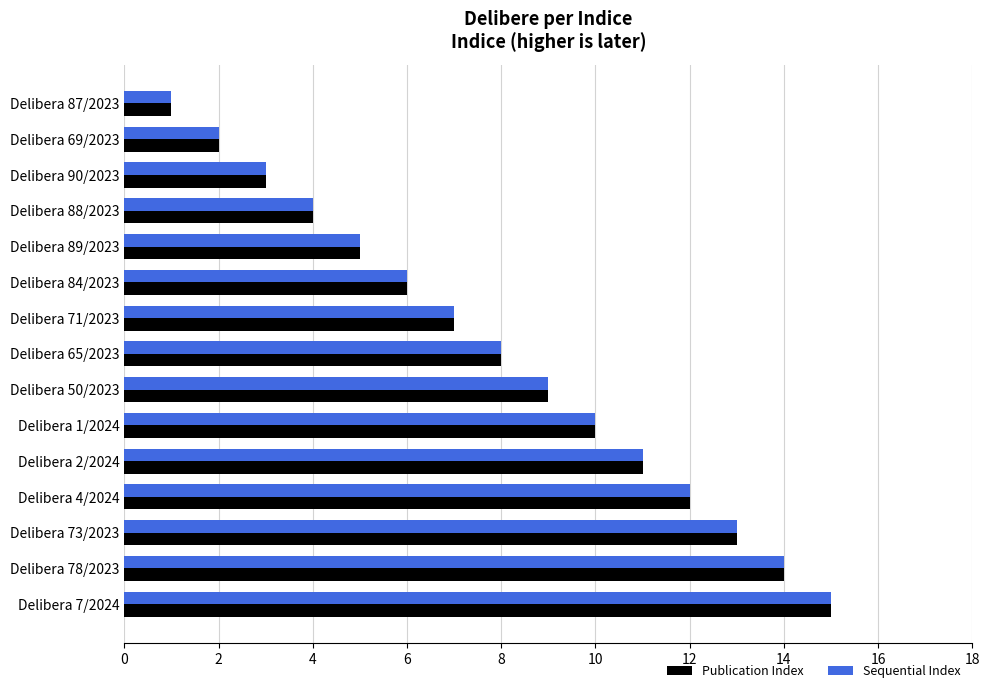

Which category has the lowest value across all series?

Delibera 87/2023